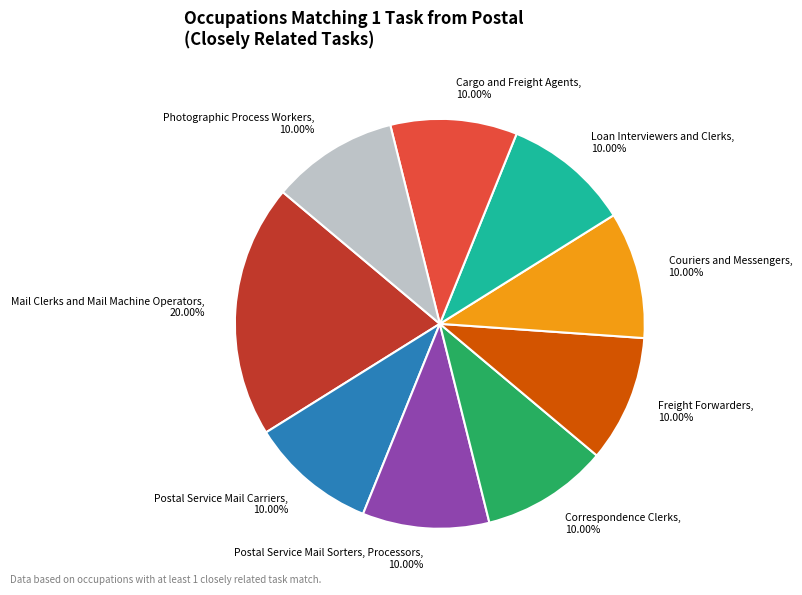

Which slice is the largest?

Mail Clerks and Mail Machine Operators